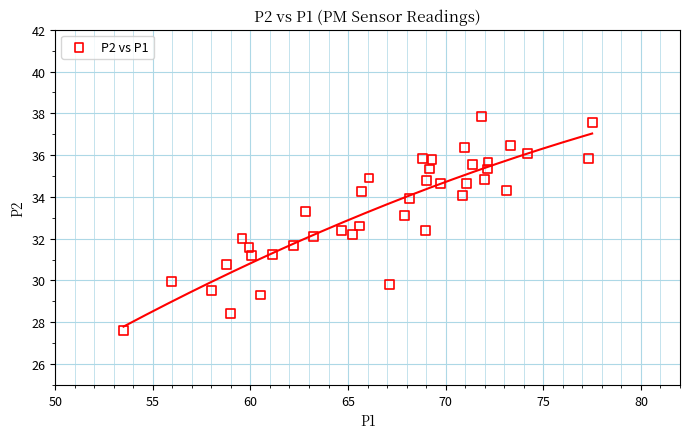

What is the range of Y values (max minus min)?

10.2